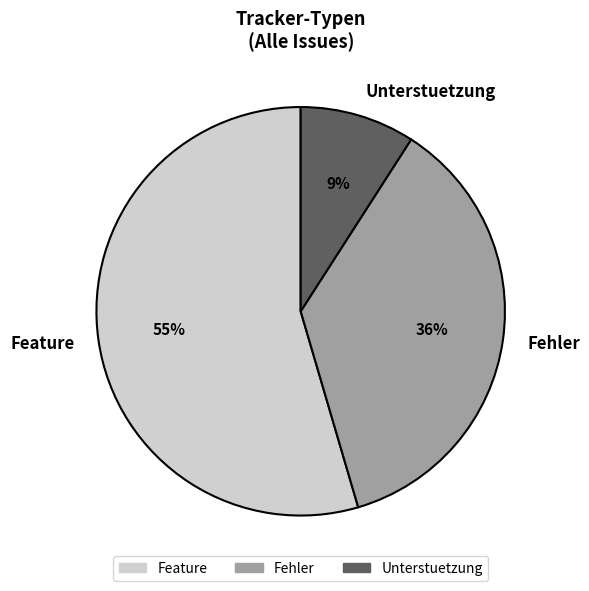

Which category has the biggest portion of the pie?

Feature